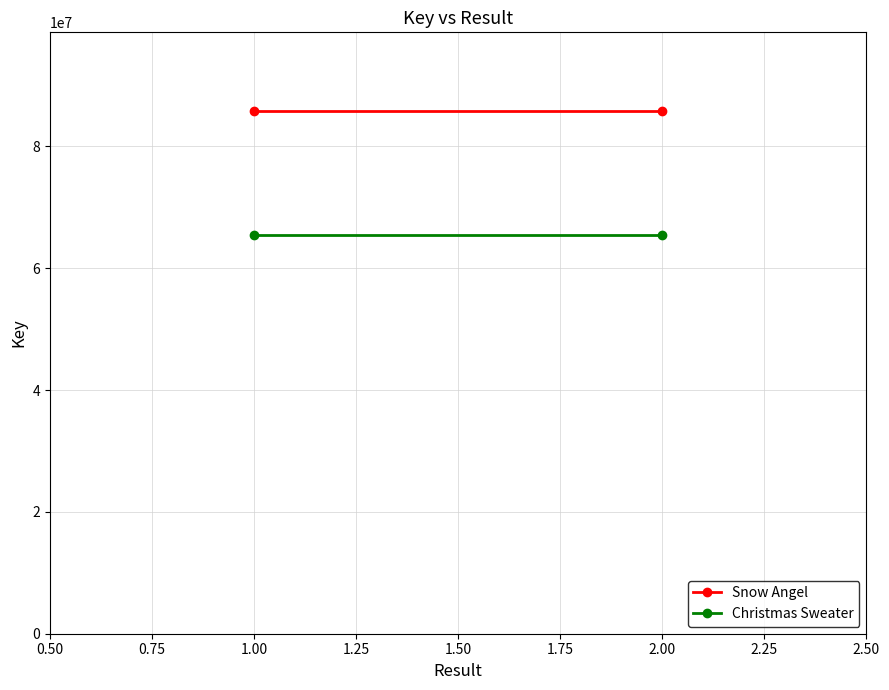

What is the sum of all Christmas Sweater values?

130842544